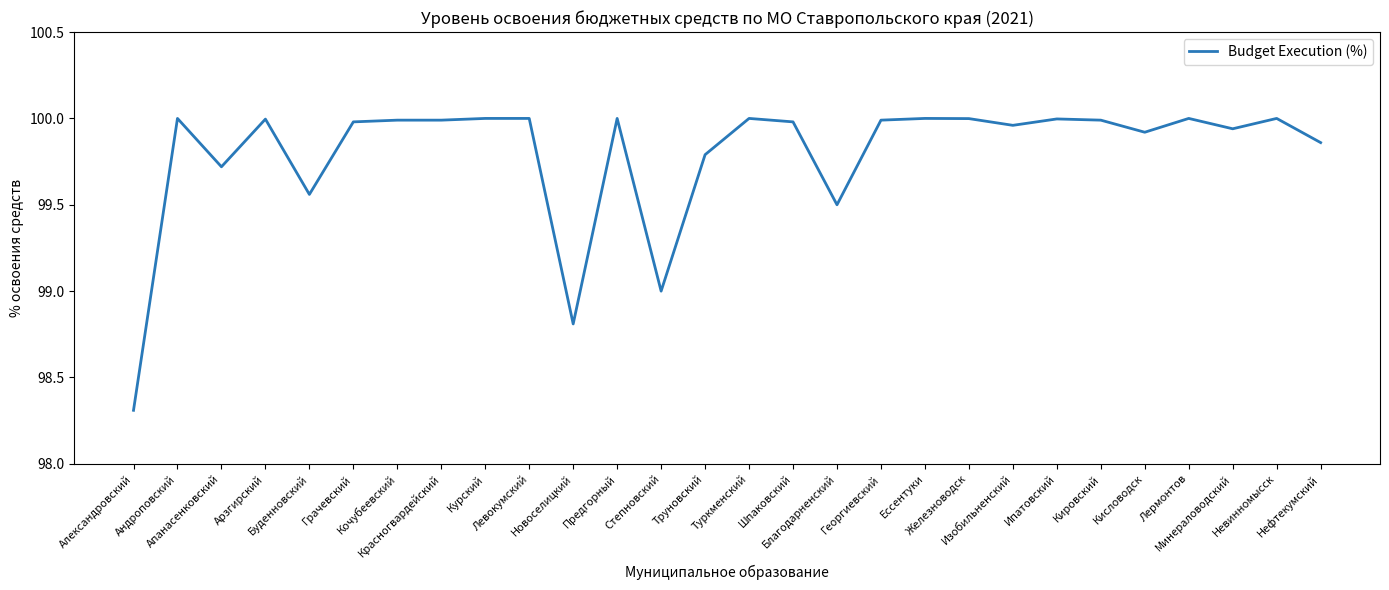

Where is the data nearest to the value 99?

Степновский